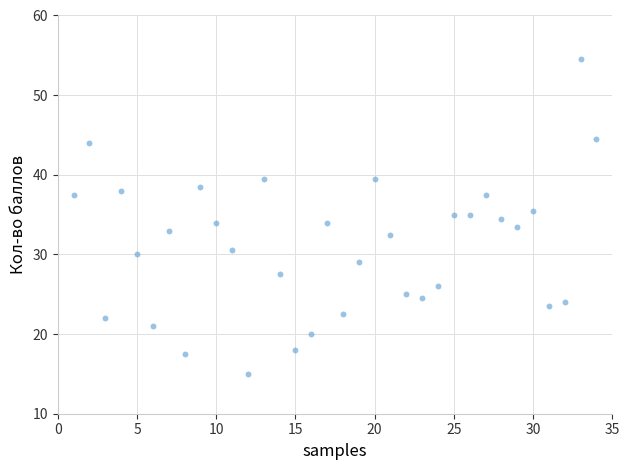

What is the range of Y values (max minus min)?

39.5